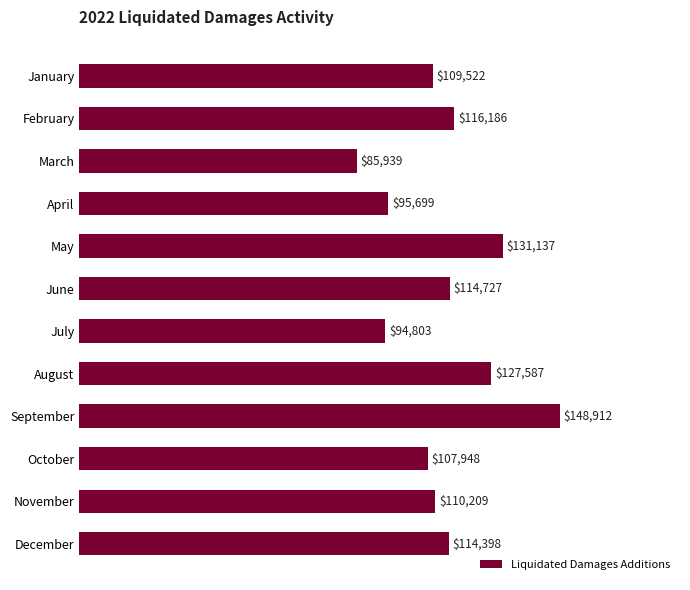

Which has a higher value, October or February?

February